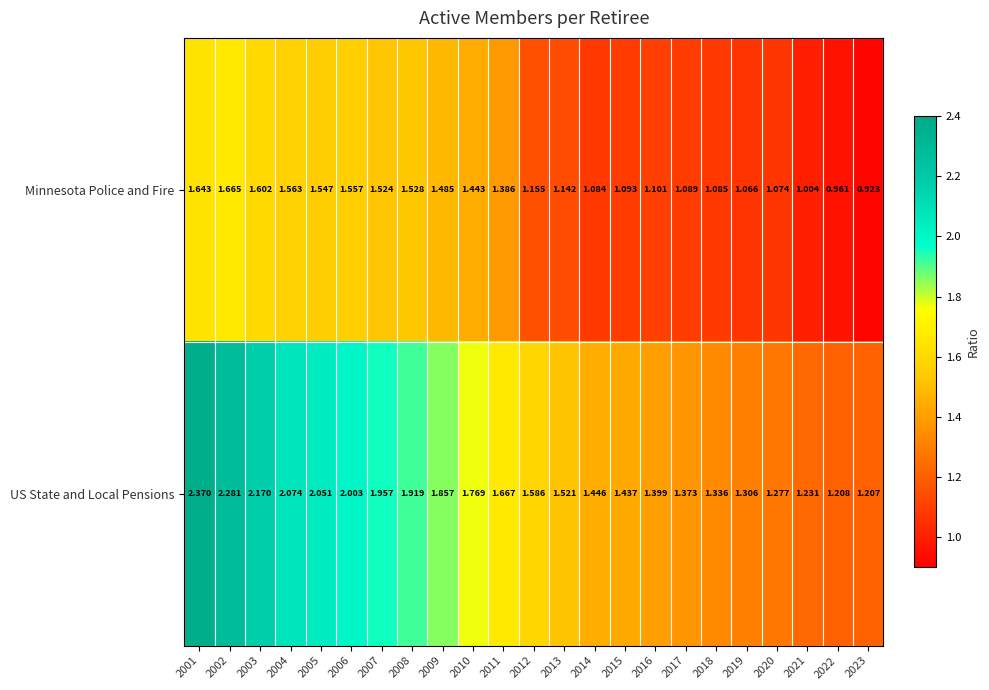

Which series has the largest total across all categories?

US State and Local Pensions